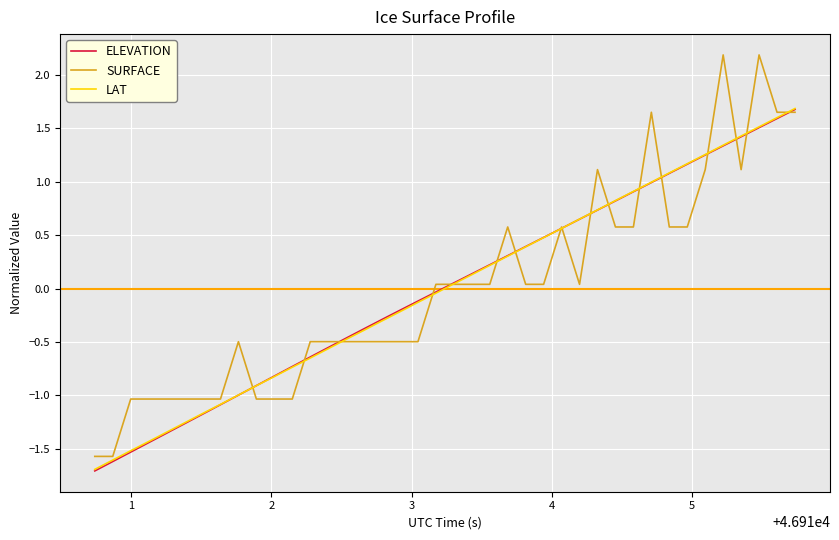

Does the chart display data point markers on the line(s)?

No